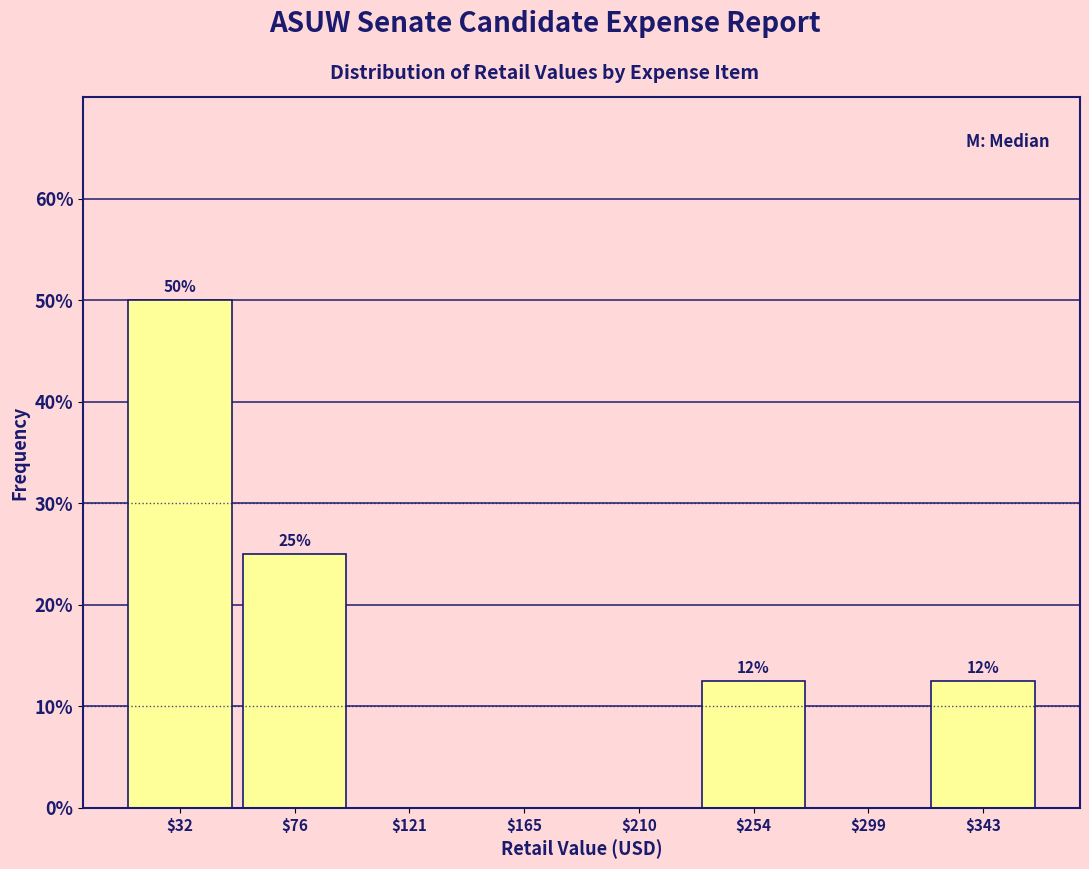

Which range on the x-axis has the tallest bar?

10 to 55